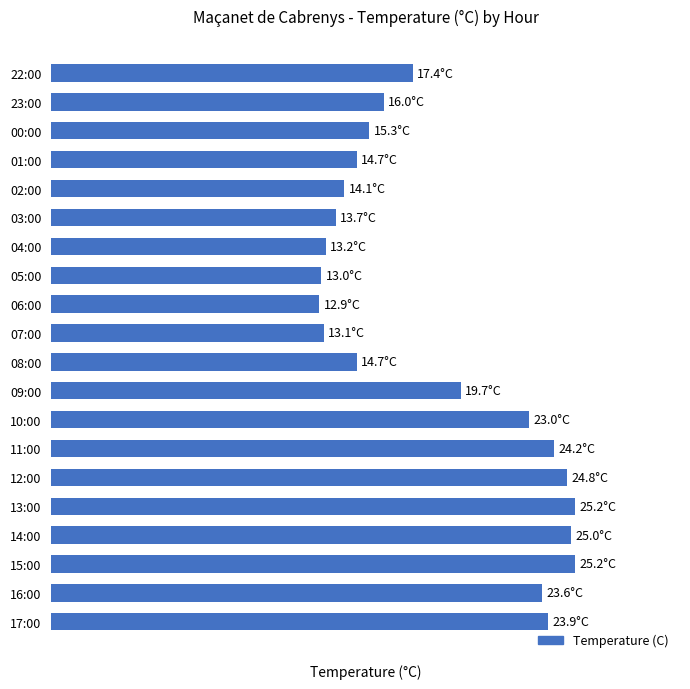

Does the chart contain any negative values?

No